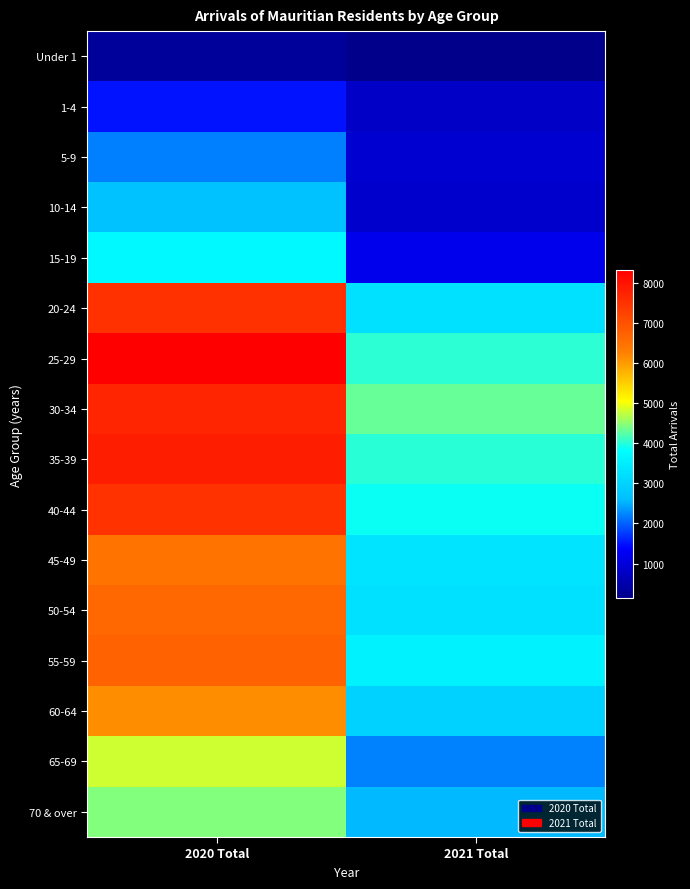

What is the total value across all series at 2020 Total?

84618